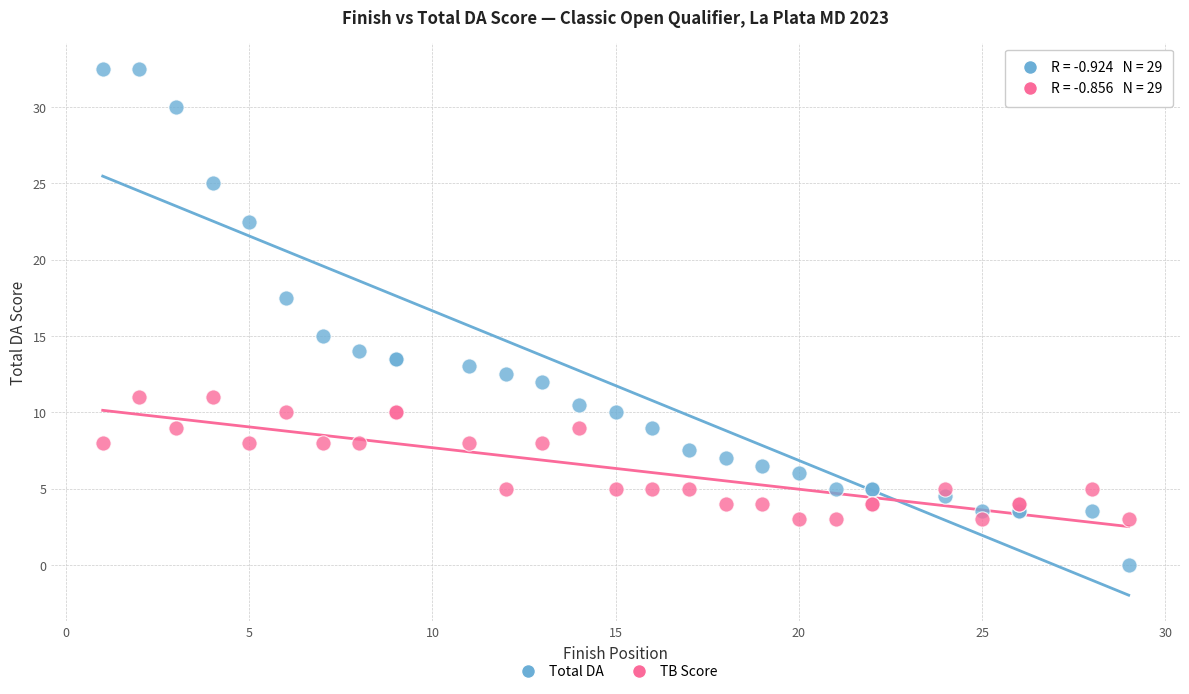

Which series contains the highest Y value?

Total DA